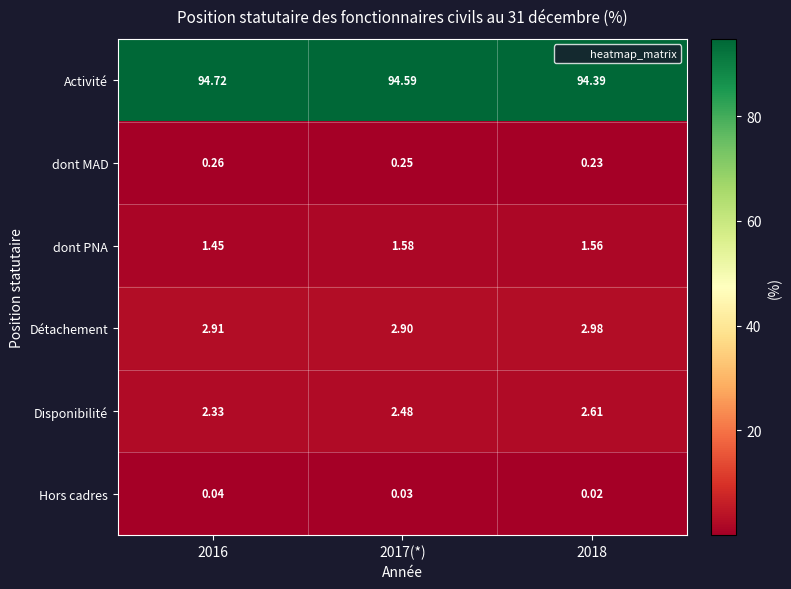

Which series has the largest range (max minus min)?

Activité